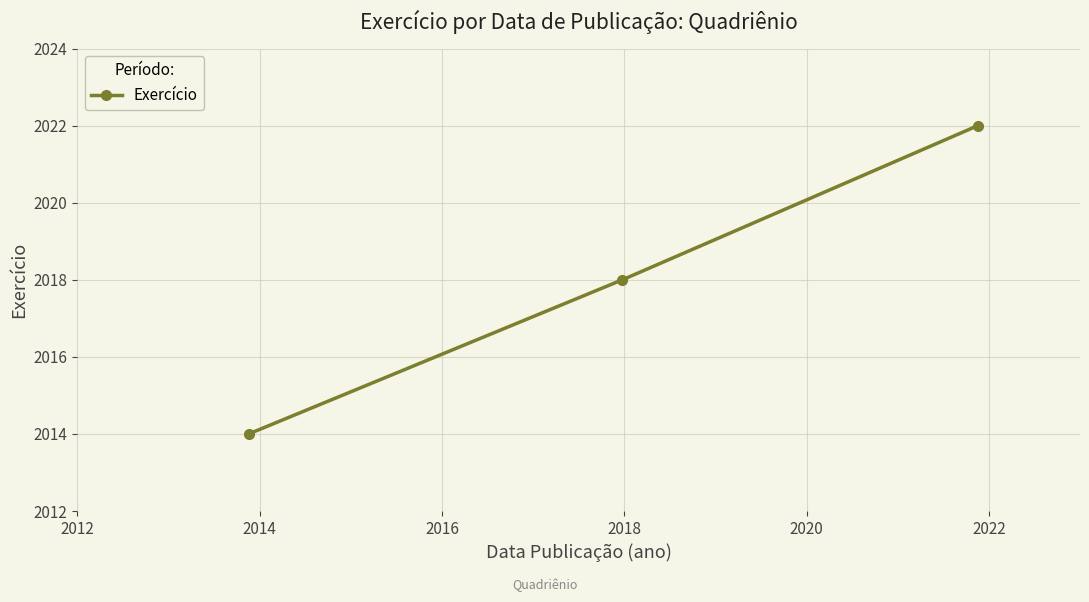

What is the difference between the maximum and second lowest values?

4